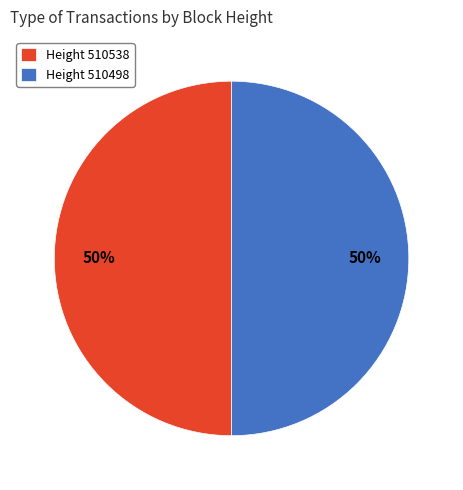

Approximately how many times larger is the value at Height 510498 compared to Height 510538?

1.0